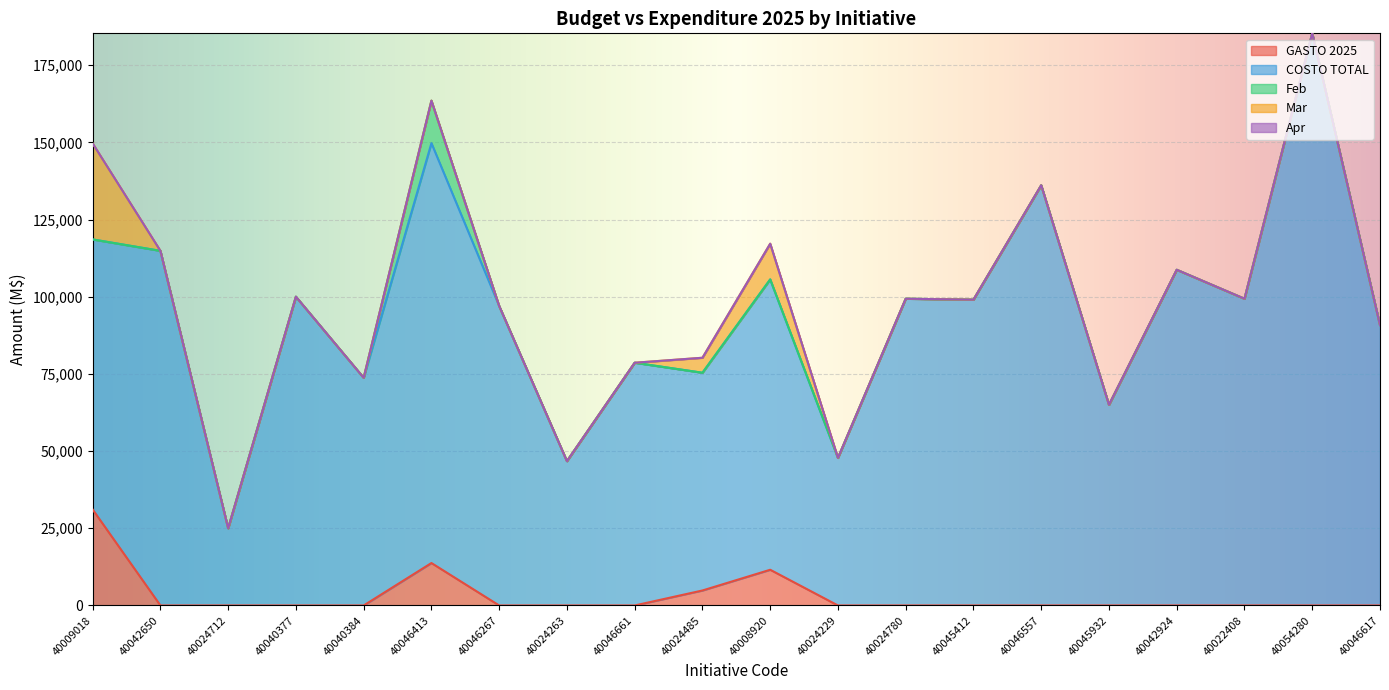

How many series are shown in this chart?

5